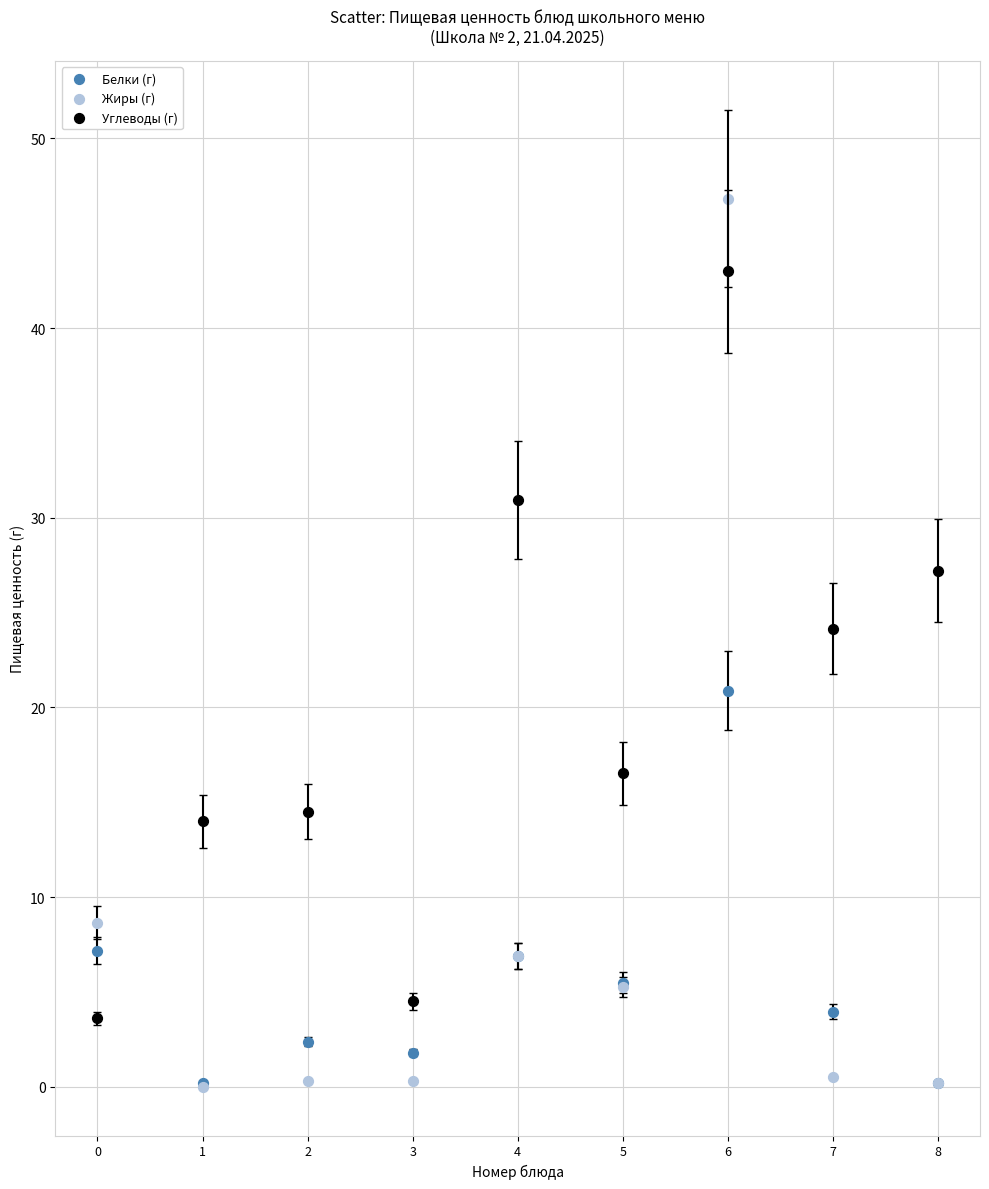

In the Жиры (г) series, what Y value is closest to 23?

8.7